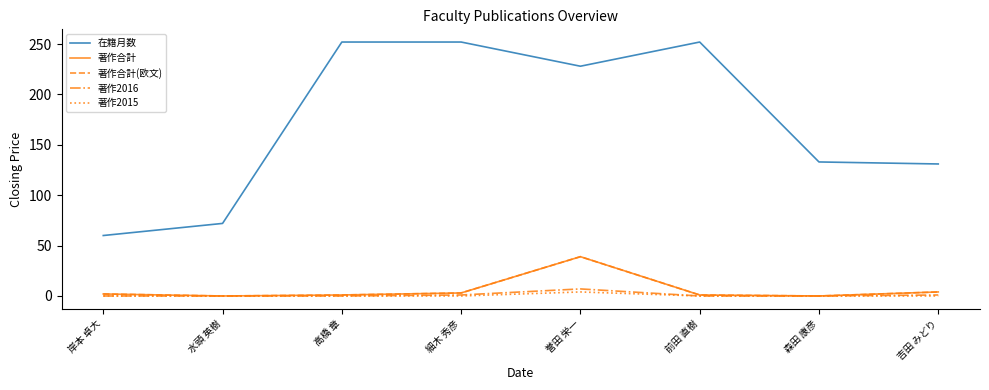

What is the approximate value of 著作2016 at 細木 秀彦?

1